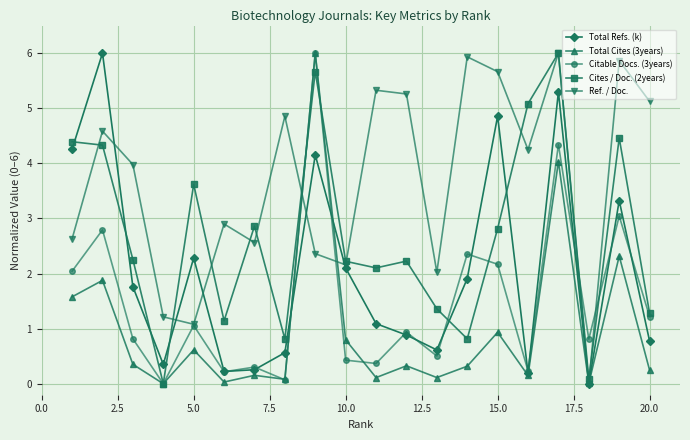

True or false: Ref. / Doc. has more than 0 points higher than both neighbors.

True